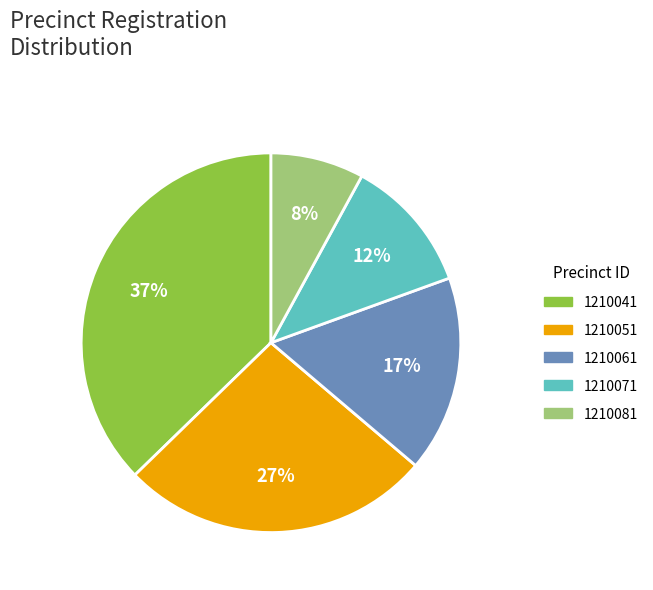

To the nearest percent, what is the difference between the largest and smallest slice percentages?

29%